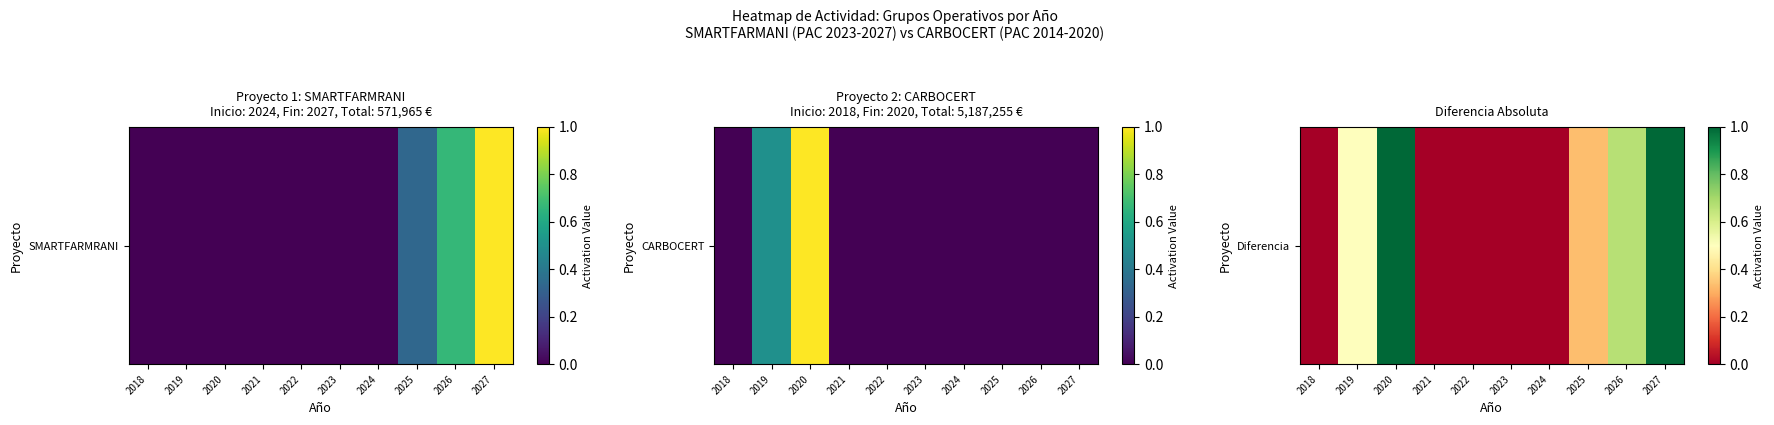

Rank the categories by value from highest to lowest.

2020, 2027, 2026, 2019, 2025, 2018, 2021, 2022, 2023, 2024